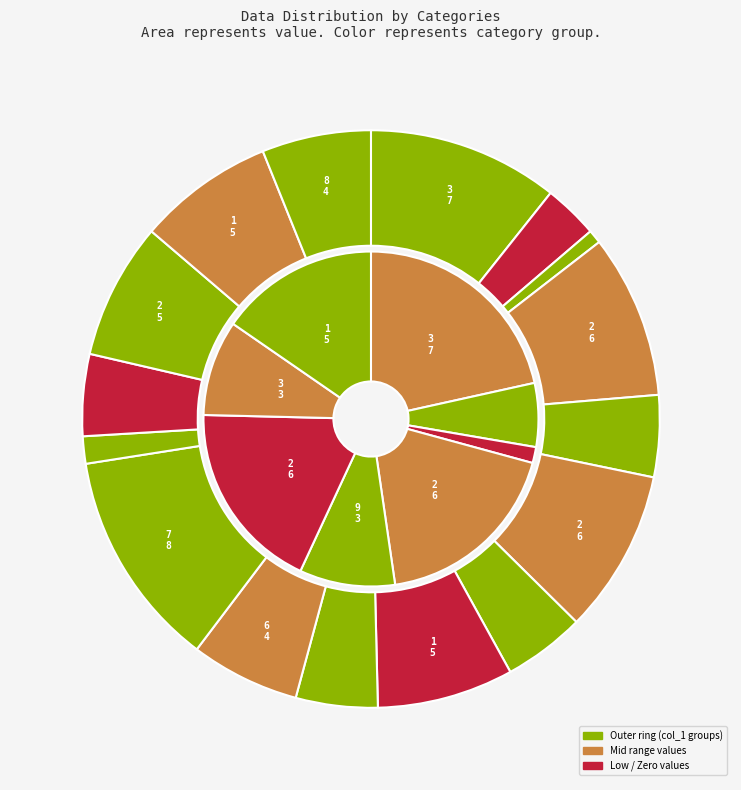

Is there any slice that represents more than half of the pie?

No